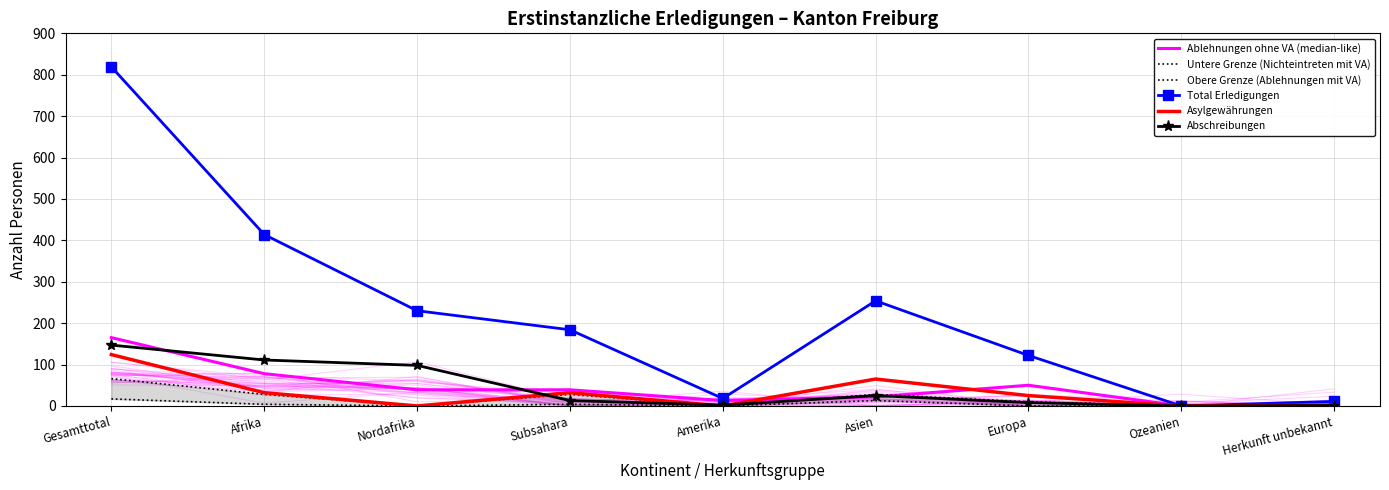

Is it true that Total Erledigungen equals 413 at Nordafrika?

False